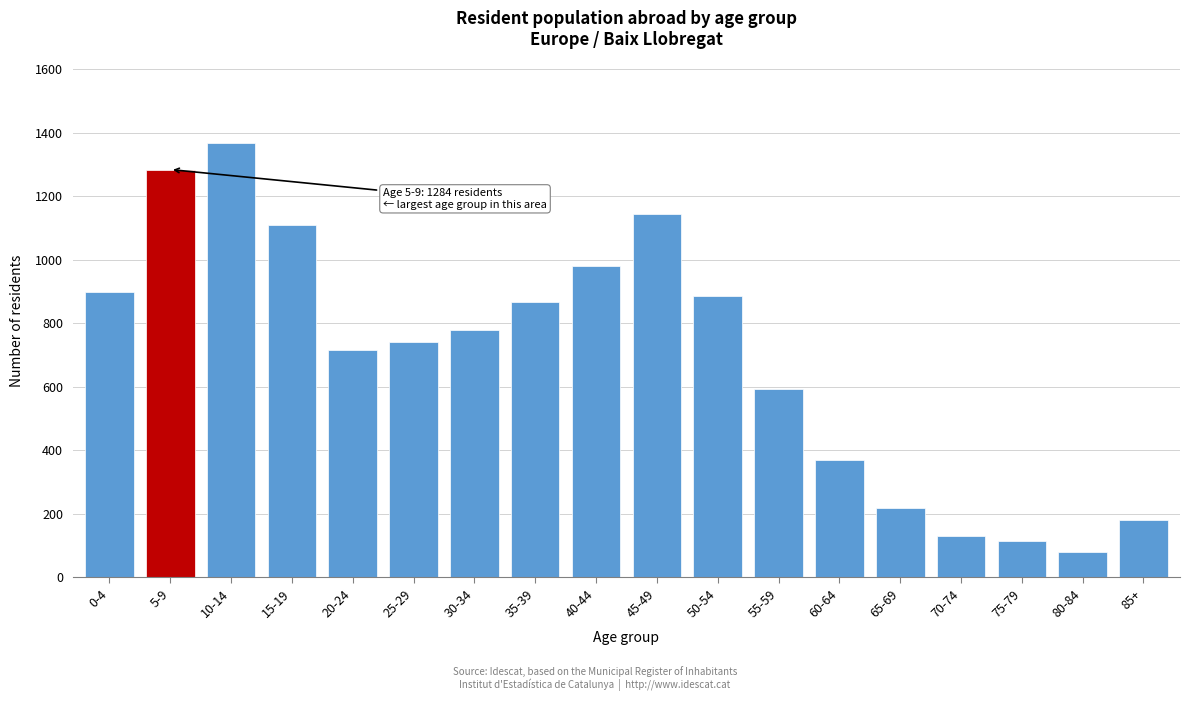

Reading right to left, transcribe all the data shown in this chart.

85+=181	80-84=81	75-79=116	70-74=131	65-69=218	60-64=368	55-59=592	50-54=887	45-49=1144	40-44=981	35-39=866	30-34=780	25-29=740	20-24=717	15-19=1109	10-14=1369	5-9=1284	0-4=897